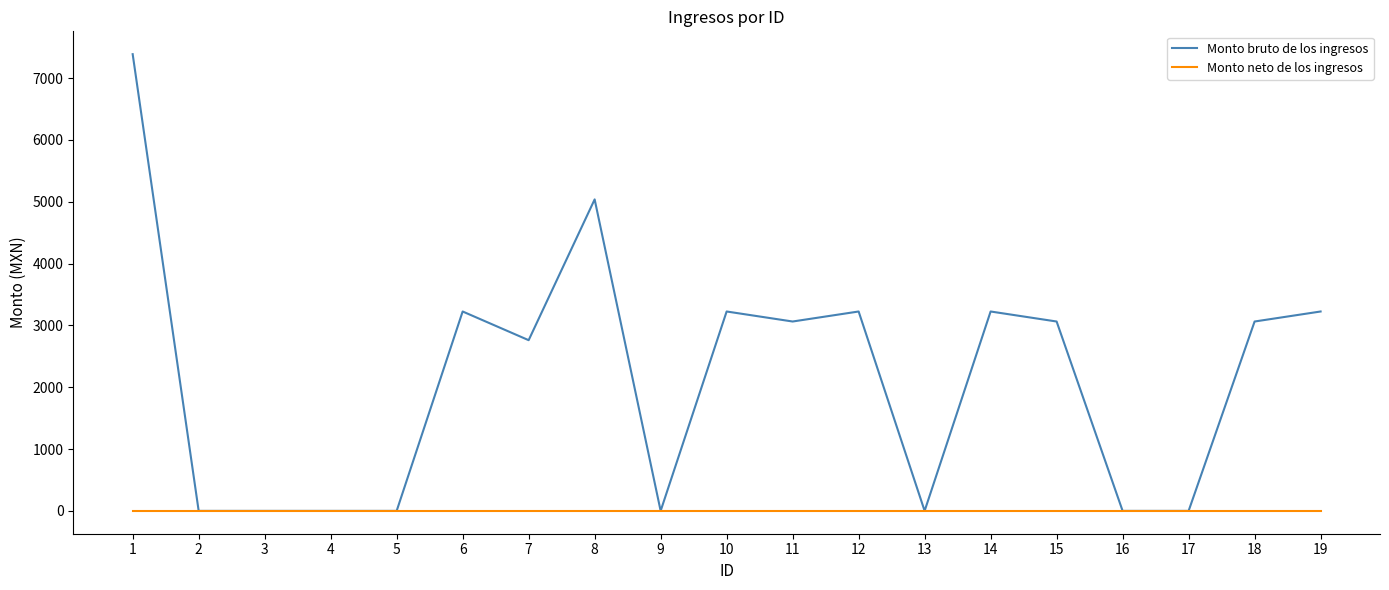

Rank the series by their average value, from highest to lowest.

Monto bruto de los ingresos, Monto neto de los ingresos